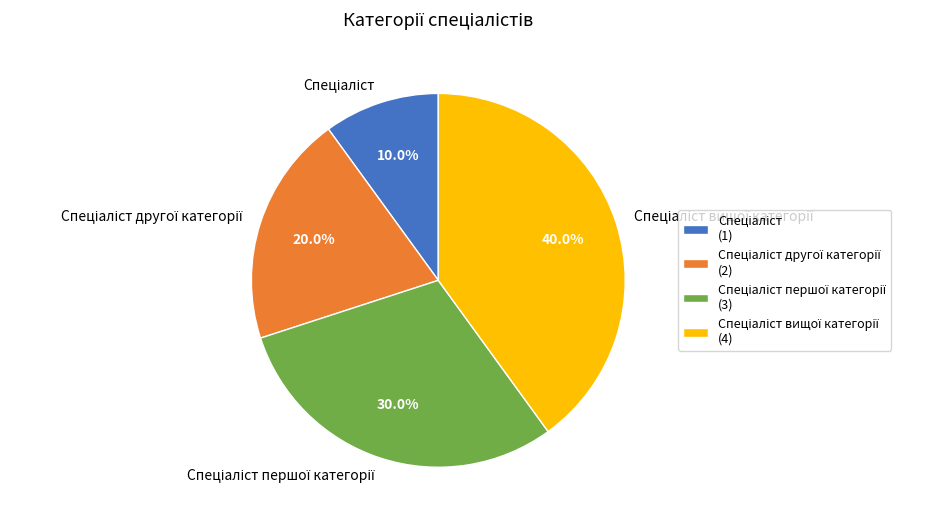

Does any single category account for the majority?

No